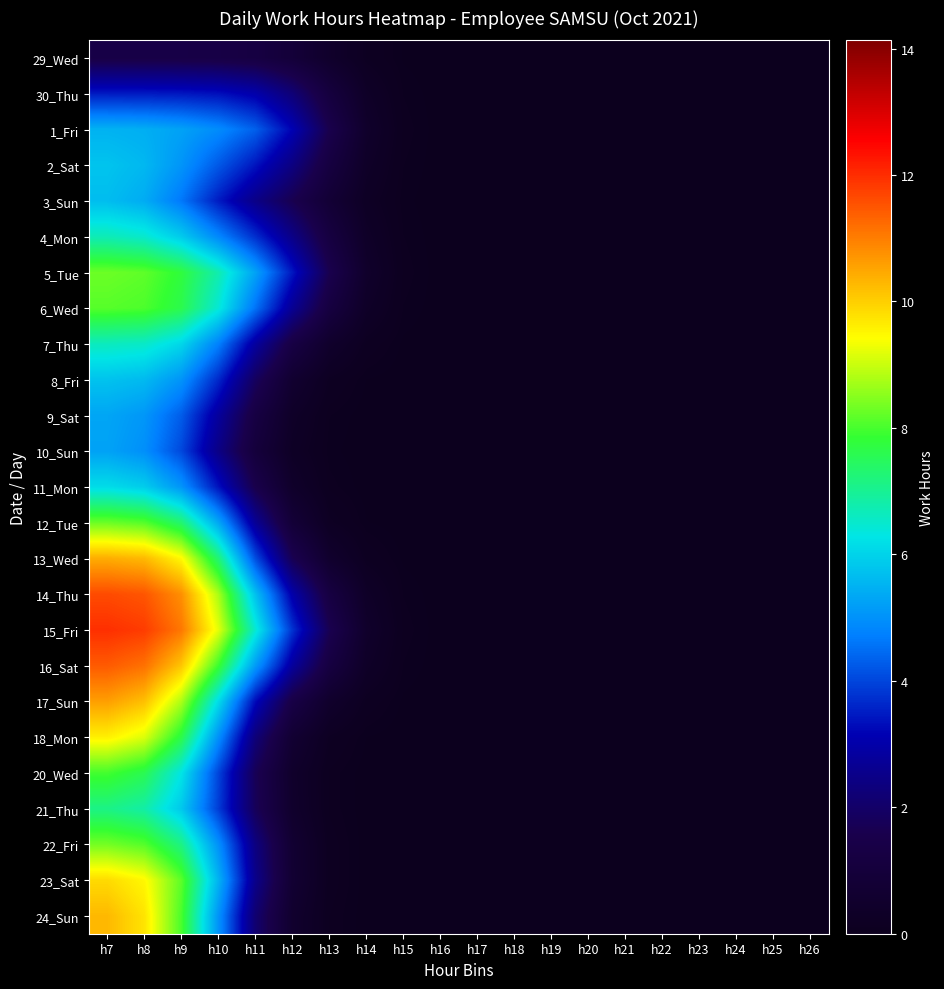

How many series are shown in this chart?

25